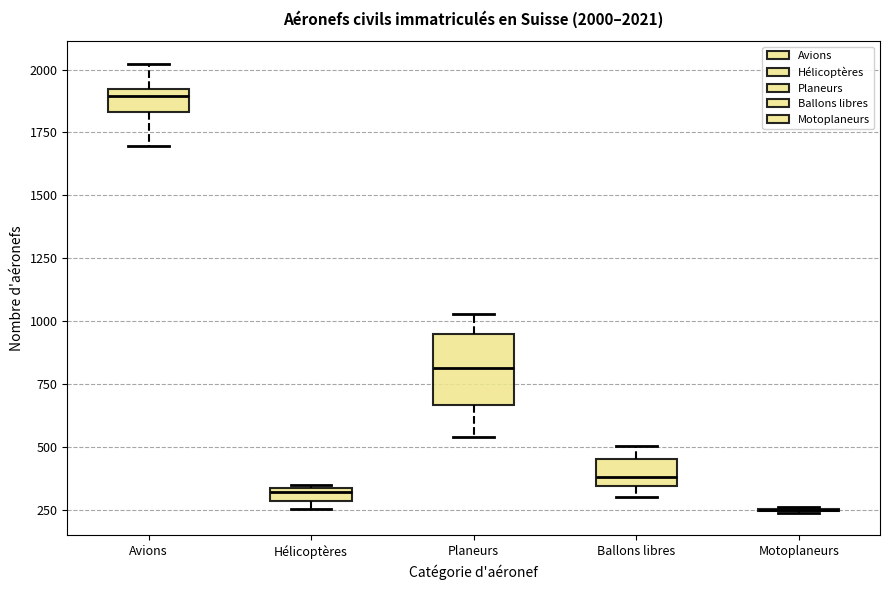

Which box is the tallest, from its lower edge to its upper edge?

Planeurs